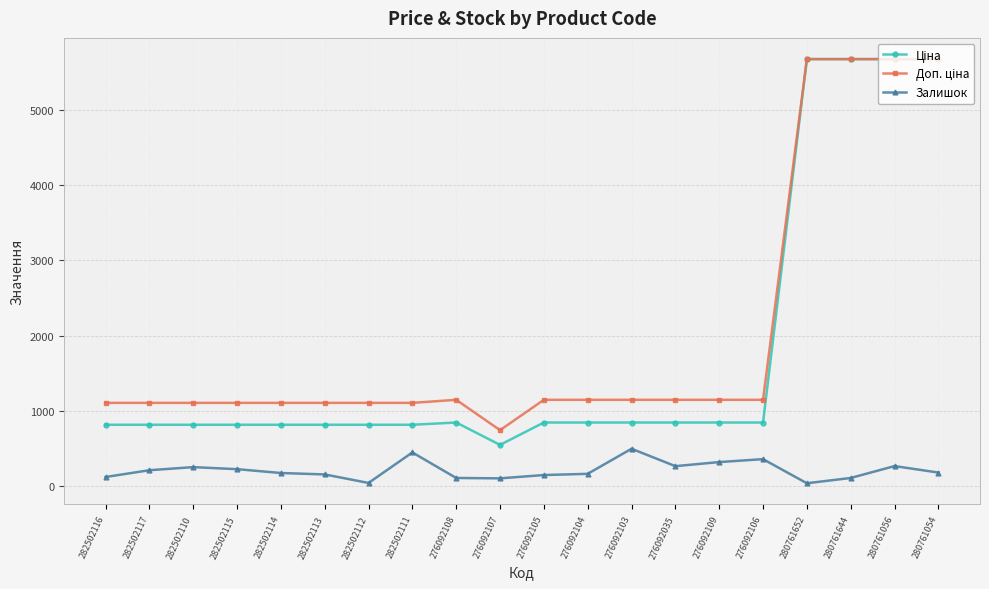

Is it true that Залишок equals 229.0 at 282502115?

True